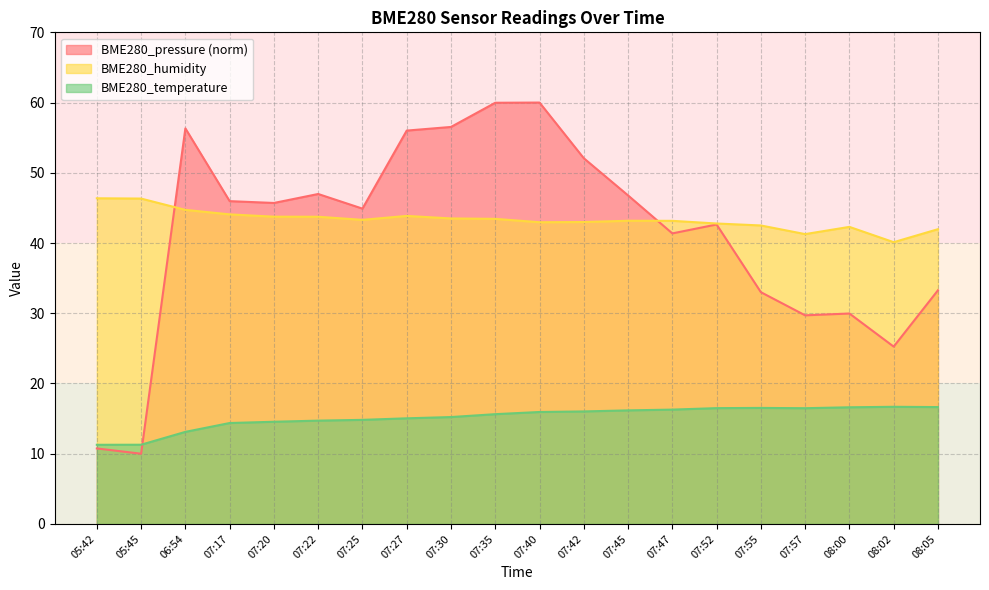

What is the sum of the BME280_pressure values at 07:47 and 07:57?

71.1